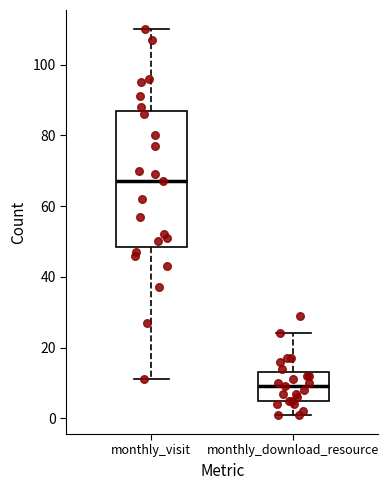

Comparing the boxes themselves (not the whiskers), which one is the tallest?

monthly_visit